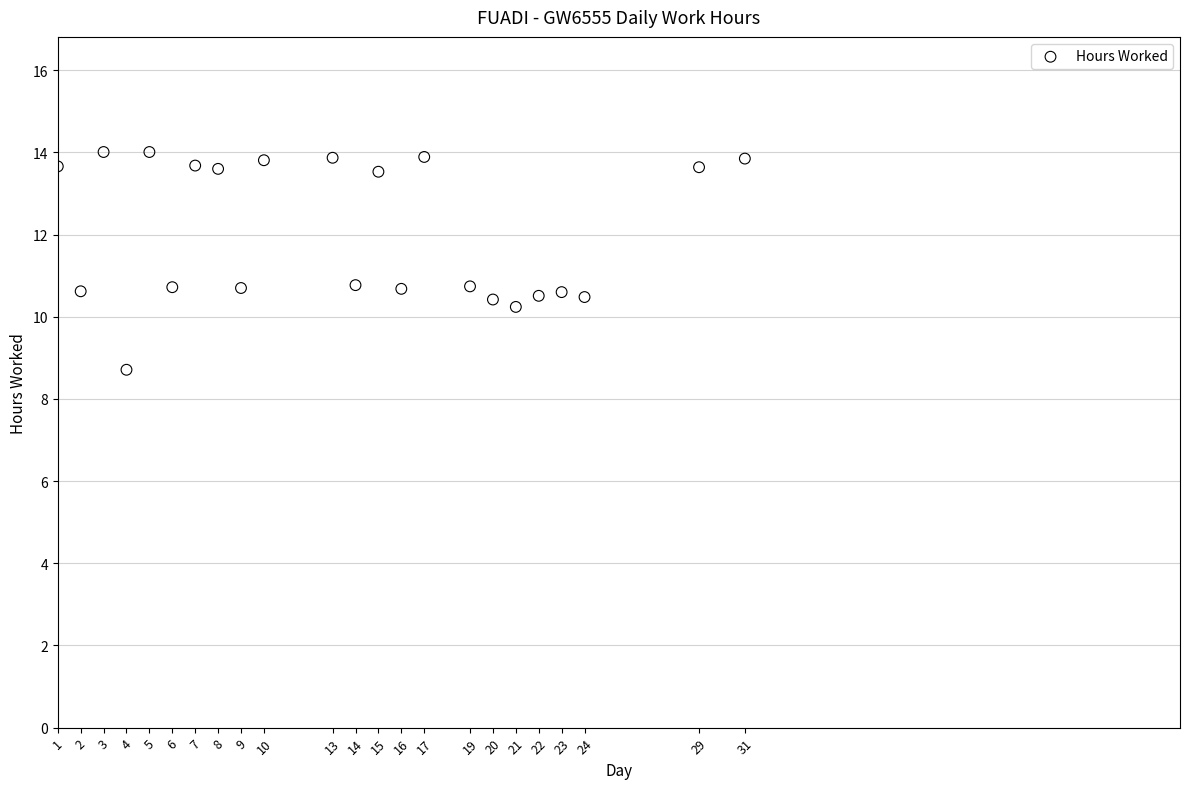

What is the range of X values (max minus min)?

30.0